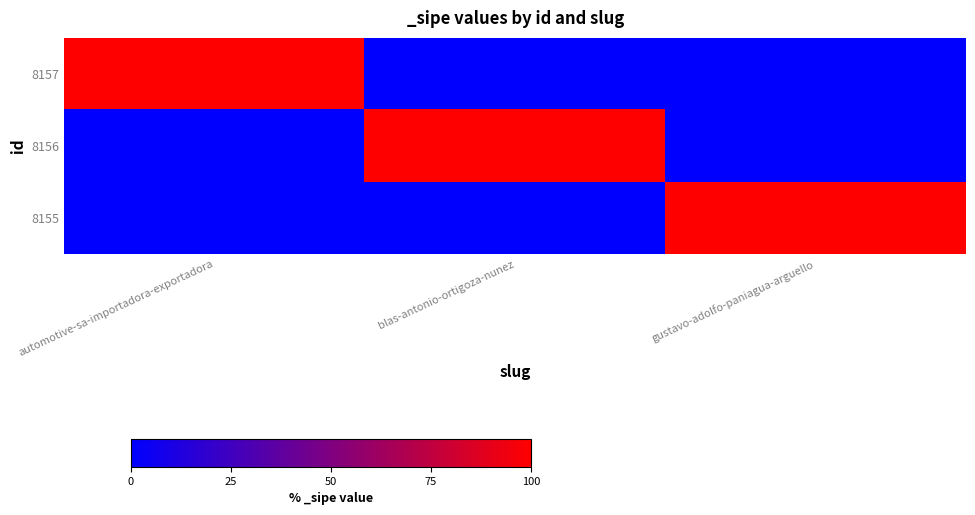

Which series has the largest range (max minus min)?

8157